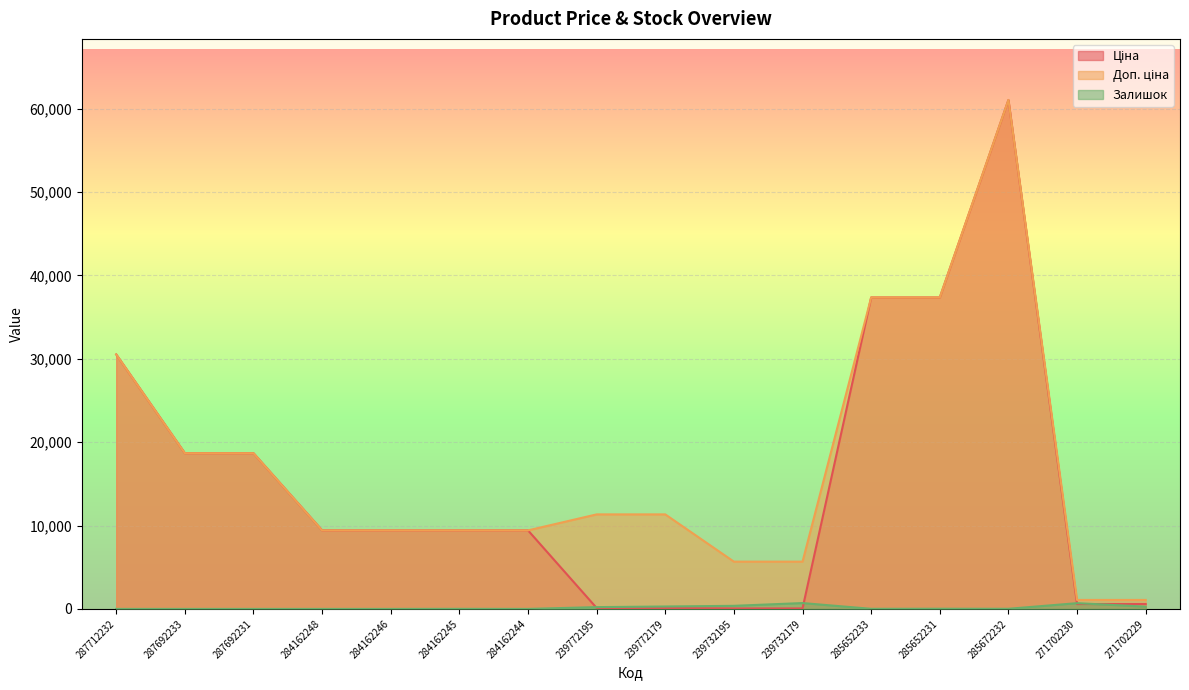

How many times do Ціна and Залишок cross each other?

4